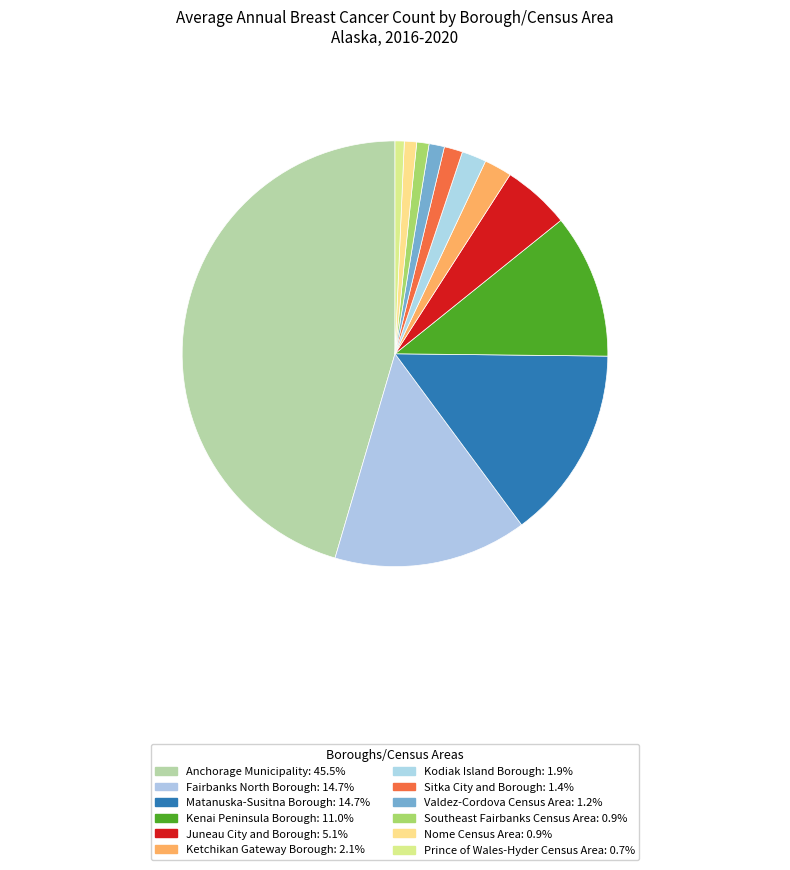

How many segments does this pie chart have?

12